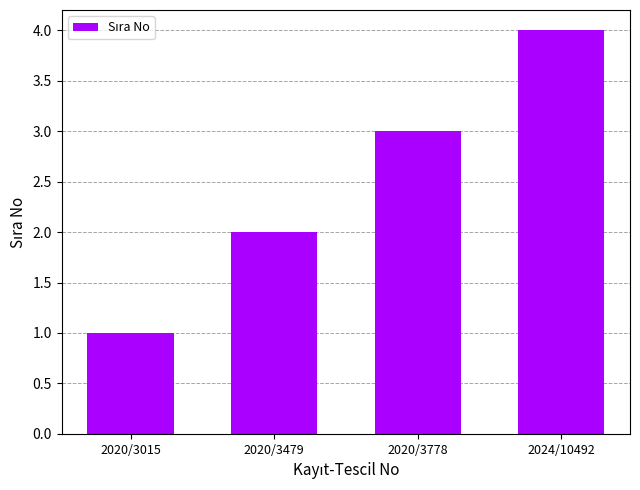

What is the sum of the values at 2024/10492 and 2020/3015?

5